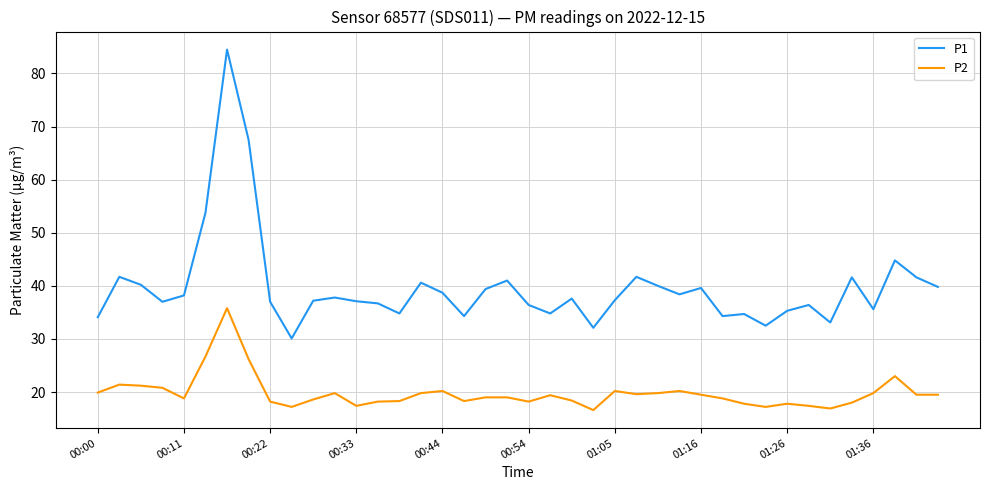

What is the lowest value of the P1 series?

30.1